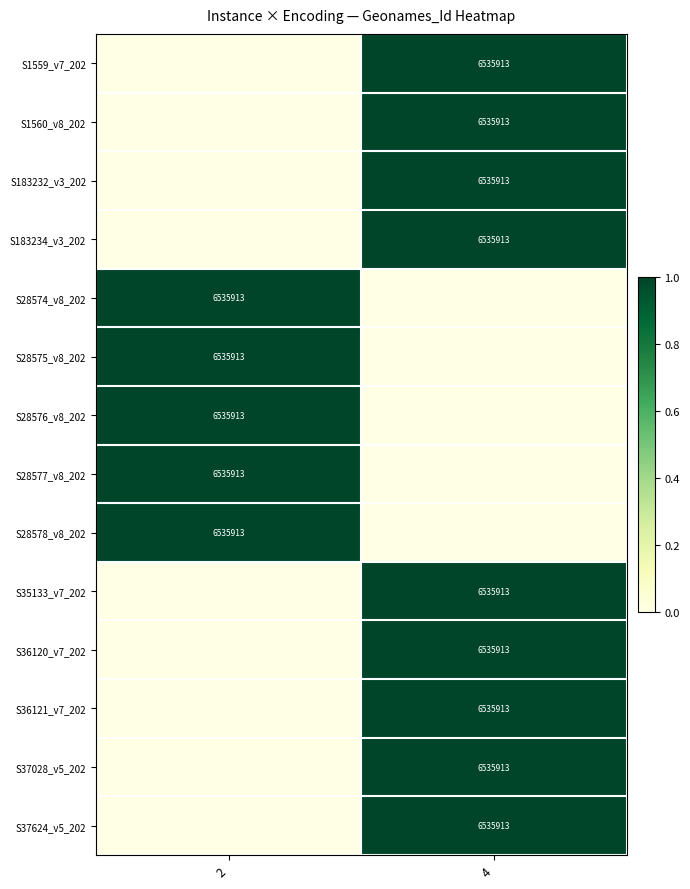

Is it true that S28577_v8_202 equals 6535913 at 2?

True